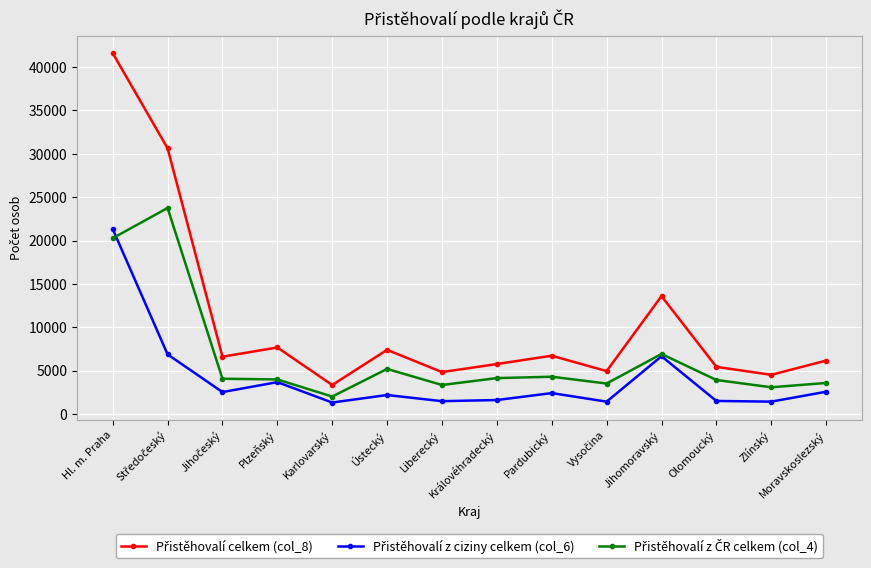

Count the number of categories in the chart.

14